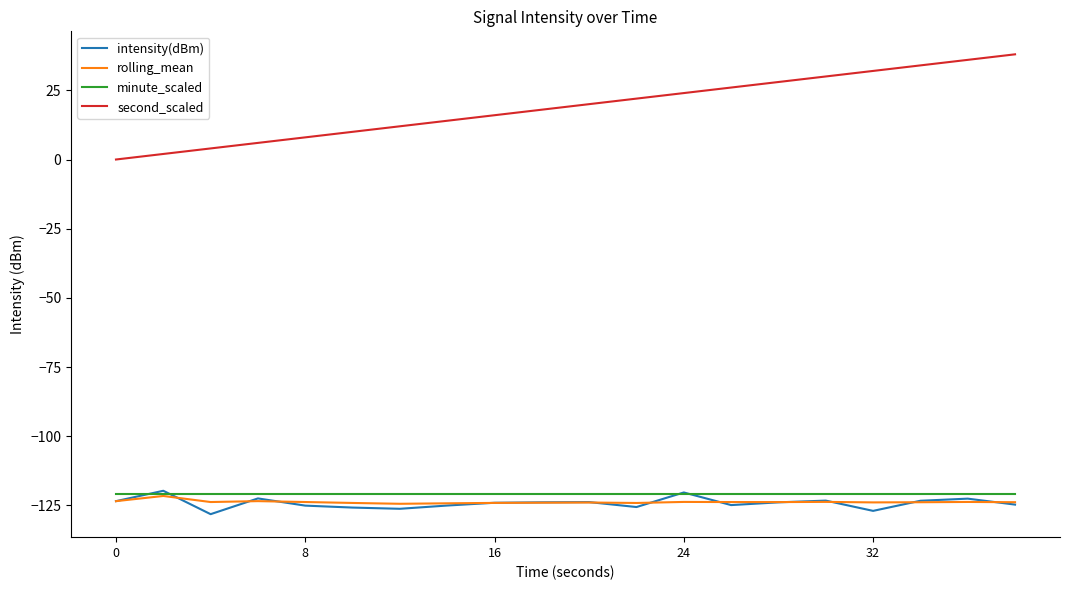

True or false: second_scaled and minute_scaled cross at least once.

False